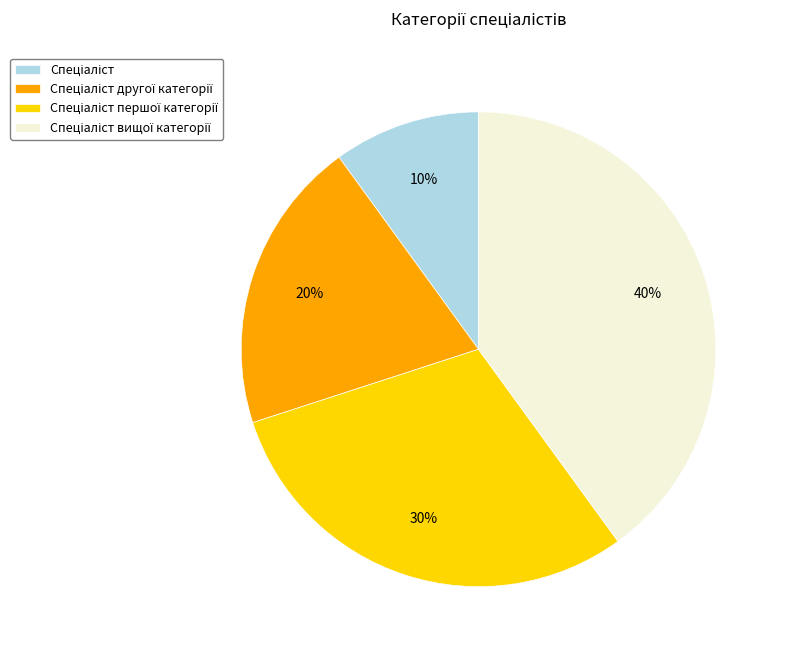

Does any single category account for the majority?

No